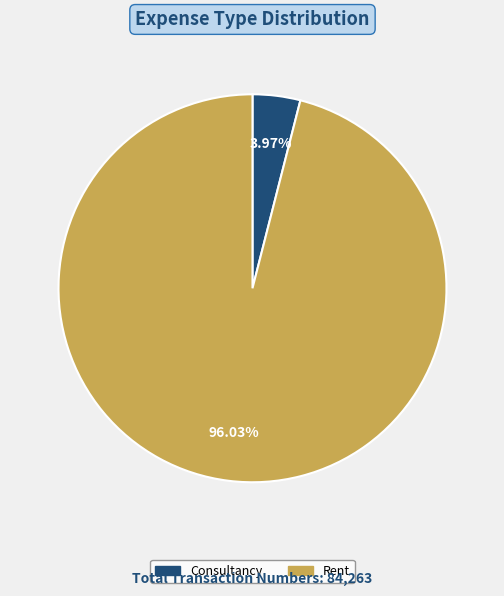

To the nearest percent, what is the combined percentage of Consultancy and Rent?

100%